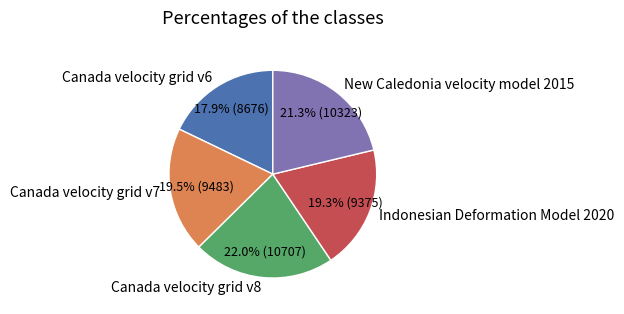

How much of the chart is everything except New Caledonia velocity model 2015?

78.7%